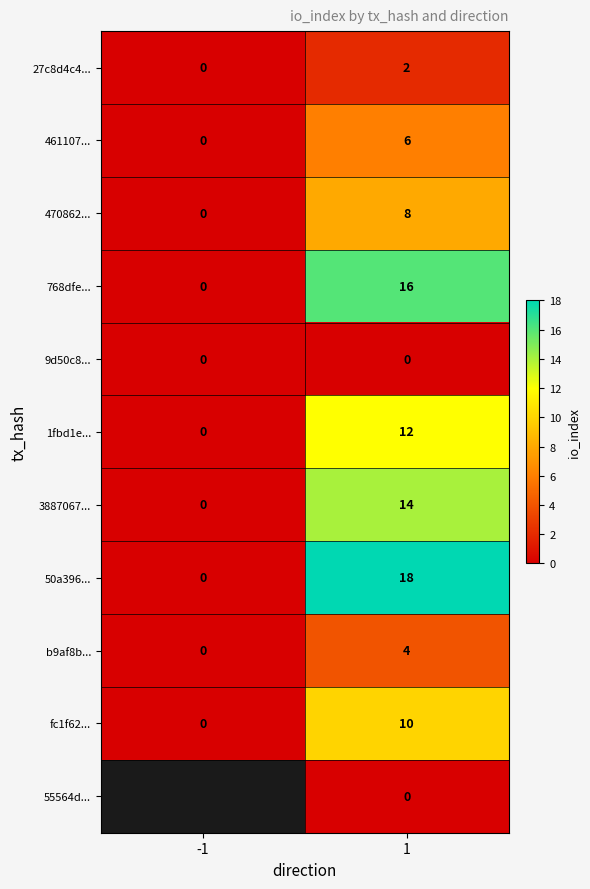

Is the value of 1fbd1e... at 1 greater than the value of 55564d... at 1?

Yes